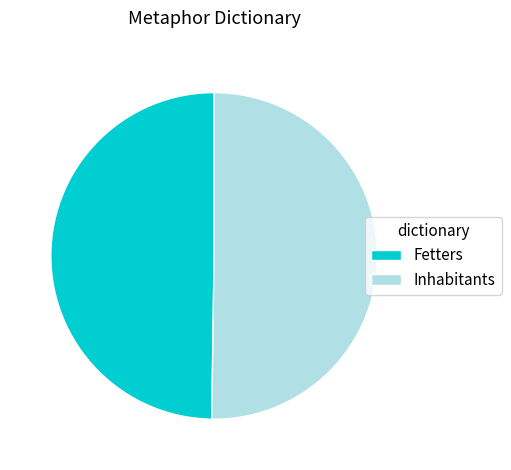

How many segments does this pie chart have?

2